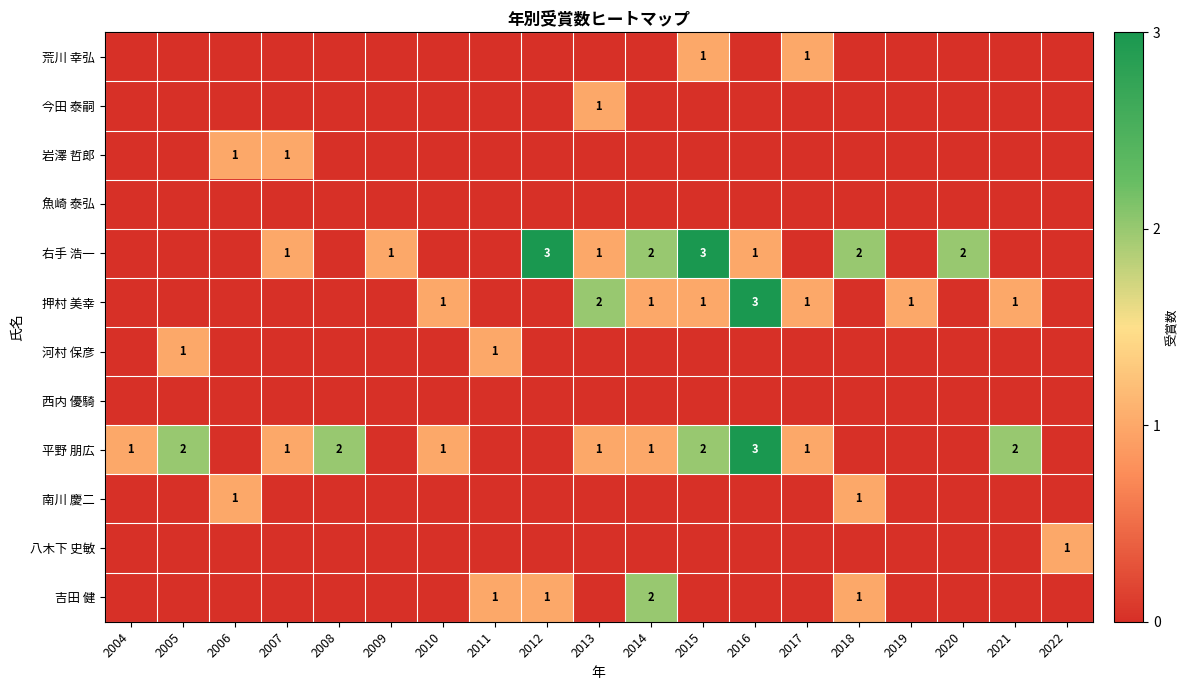

What is the maximum value shown in the chart?

3